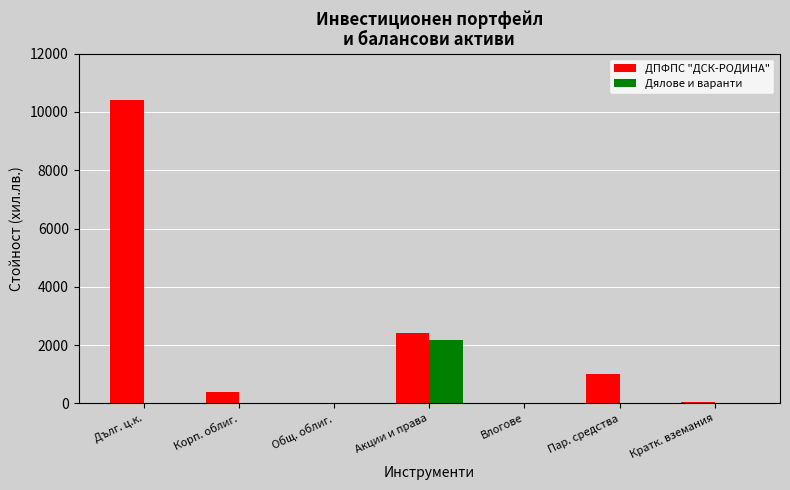

Between Пар. средства and Кратк. вземания, which series saw the biggest shift?

ДПФПС "ДСК-РОДИНА"